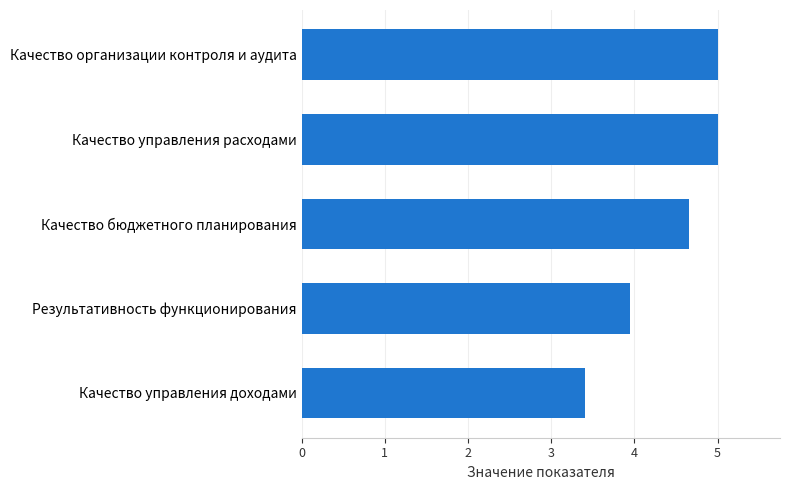

Does the chart contain stacked bars?

No